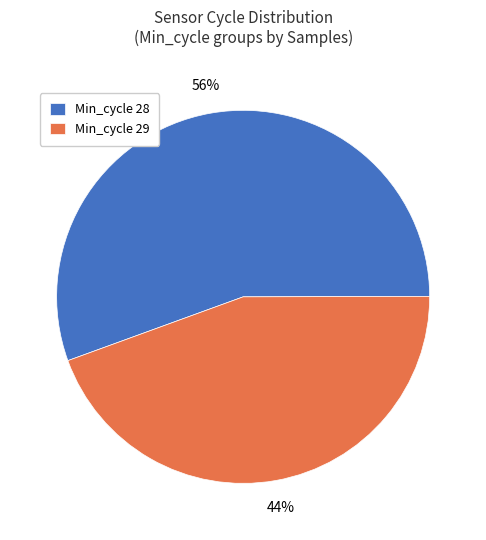

Is it true that Min_cycle 29 is 44% of the pie?

True